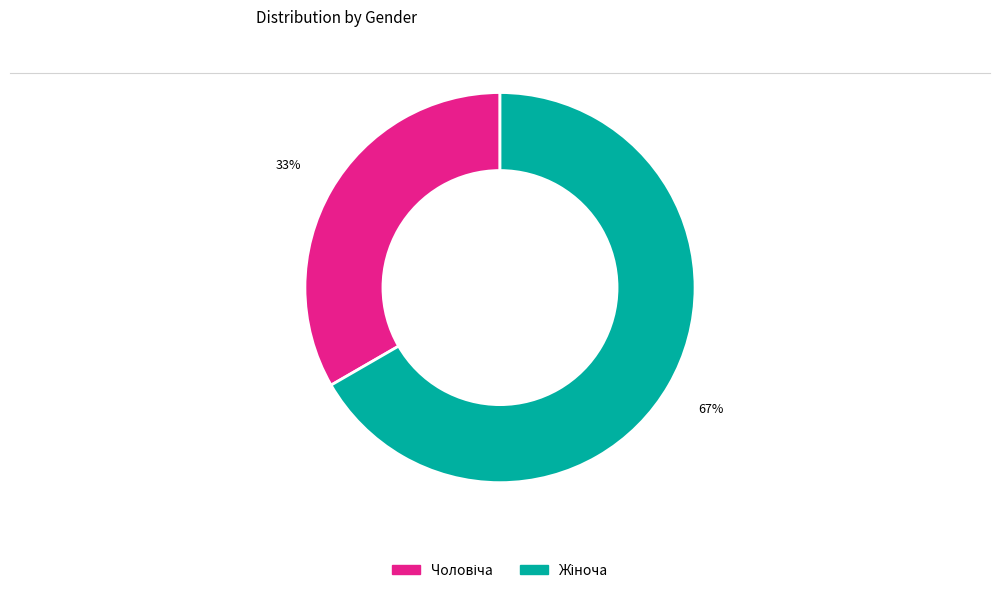

Is there a majority slice in this chart?

Yes